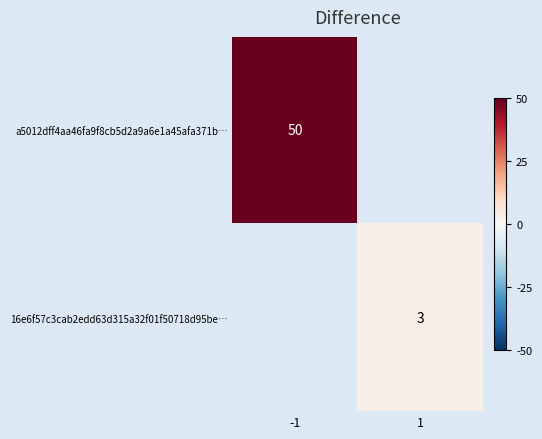

True or false: 16e6f57c3cab2edd63d315a32f01f50718d95be… has a value of 4 at 1.

False